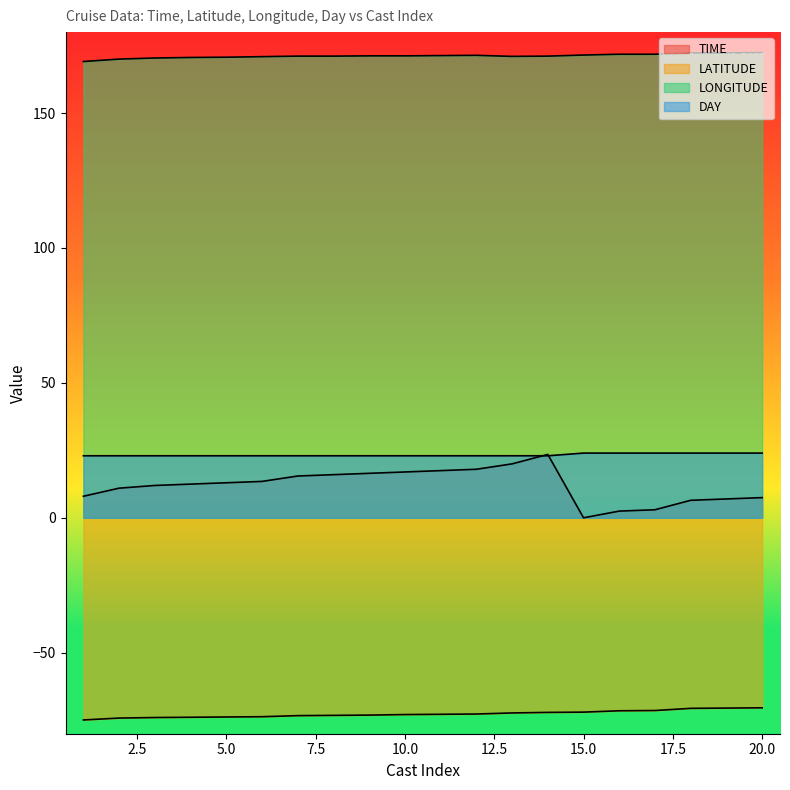

Reading left to right, what are all the values shown in this chart?

TIME: 8.0	11.0	12.0	12.5	13.0	13.5	15.5	16.0	16.5	17.0	17.5	18.0	20.0	23.5	0.0	2.5	3.0	6.5	7.0	7.5
LATITUDE: -74.9	-74.2	-74.0	-73.9	-73.8	-73.7	-73.3	-73.2	-73.1	-72.9	-72.8	-72.7	-72.3	-72.1	-72.0	-71.5	-71.4	-70.6	-70.5	-70.4
LONGITUDE: 169.1	170.0	170.4	170.6	170.7	170.9	171.1	171.1	171.2	171.2	171.3	171.4	171.0	171.1	171.5	171.8	171.8	172.3	172.3	172.4
DAY: 23.0	23.0	23.0	23.0	23.0	23.0	23.0	23.0	23.0	23.0	23.0	23.0	23.0	23.0	24.0	24.0	24.0	24.0	24.0	24.0